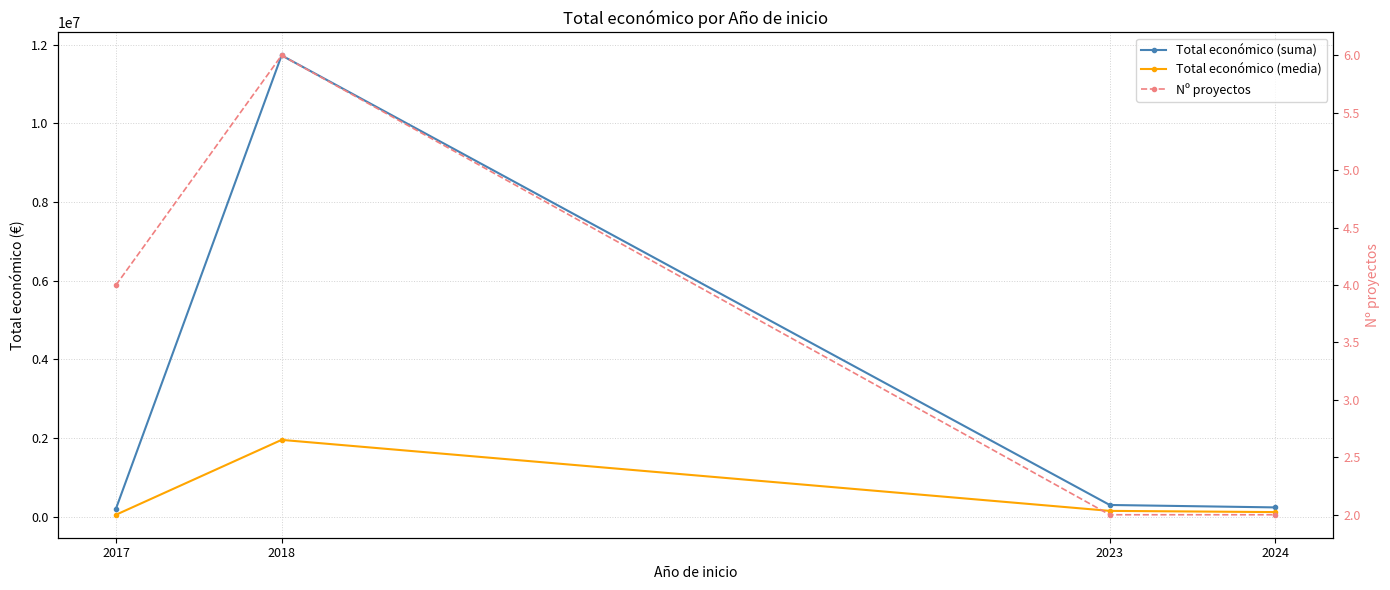

Where does the Total económico (media) series first go above 150000?

2018